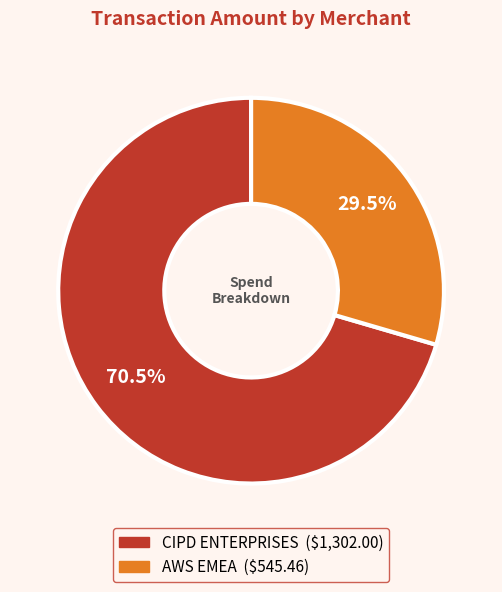

Rank the categories by value from highest to lowest.

CIPD ENTERPRISES, AWS EMEA